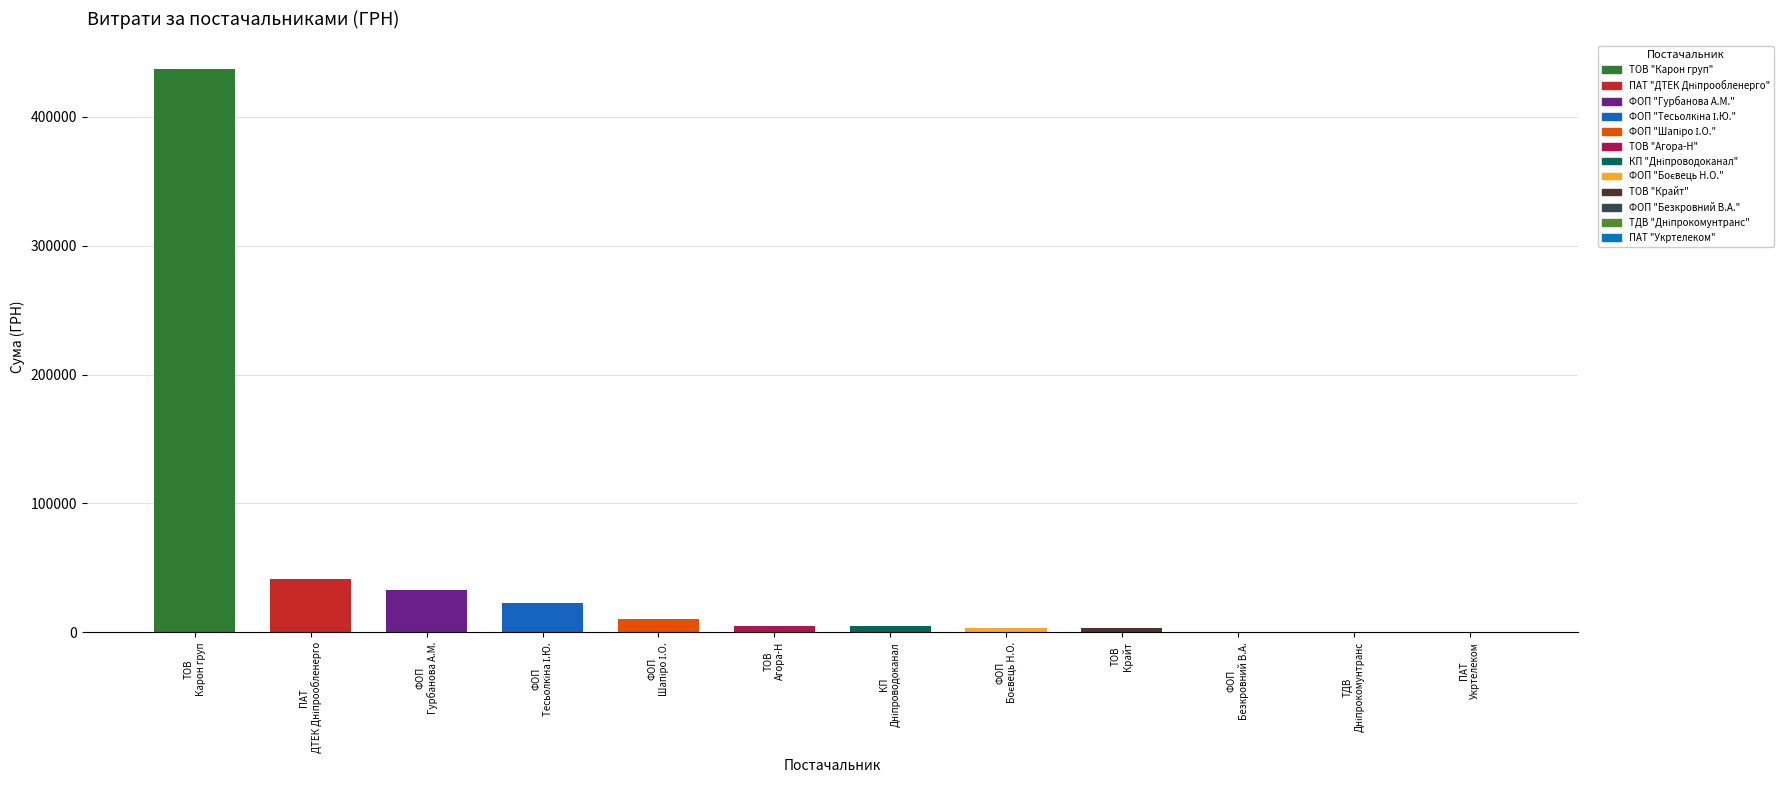

Count the number of categories in the chart.

12